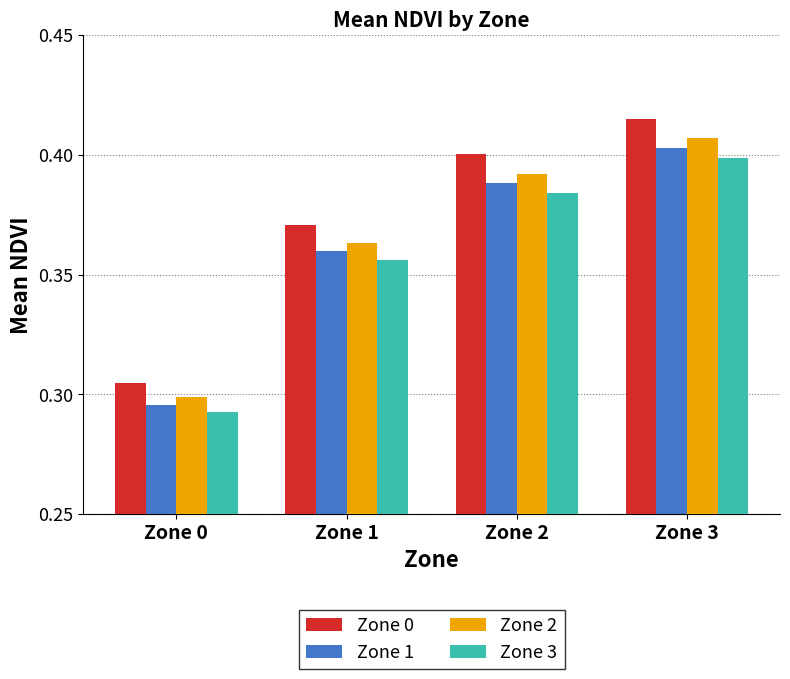

The Zone 2 series shows 0.4 at Zone 3. True or false?

True